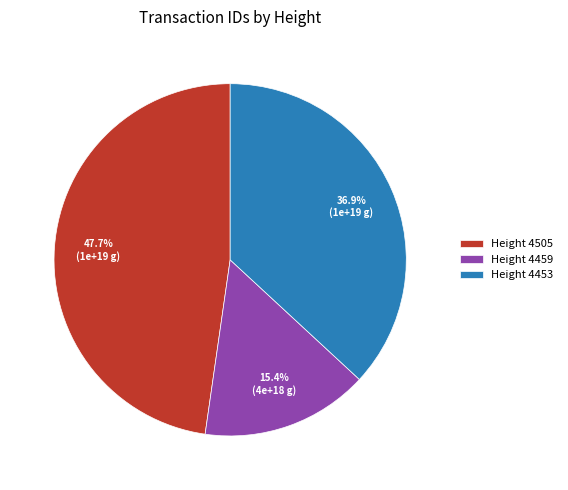

Which category has the smallest portion of the pie?

Height 4459